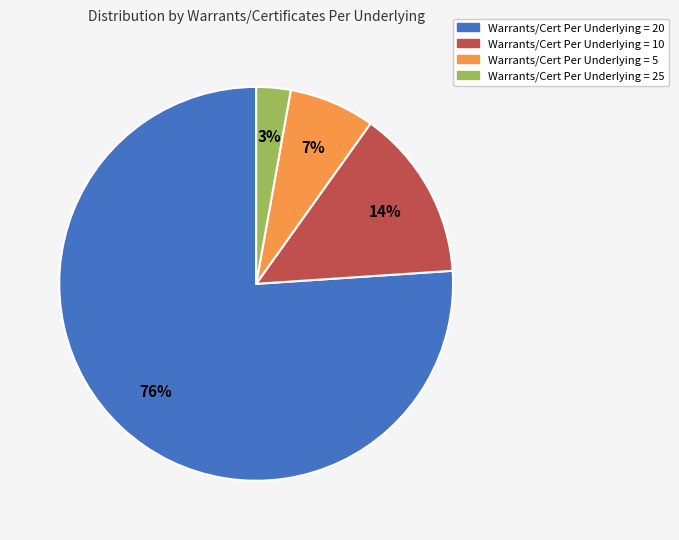

To the nearest percent, what is the difference between the largest and smallest slice percentages?

73%